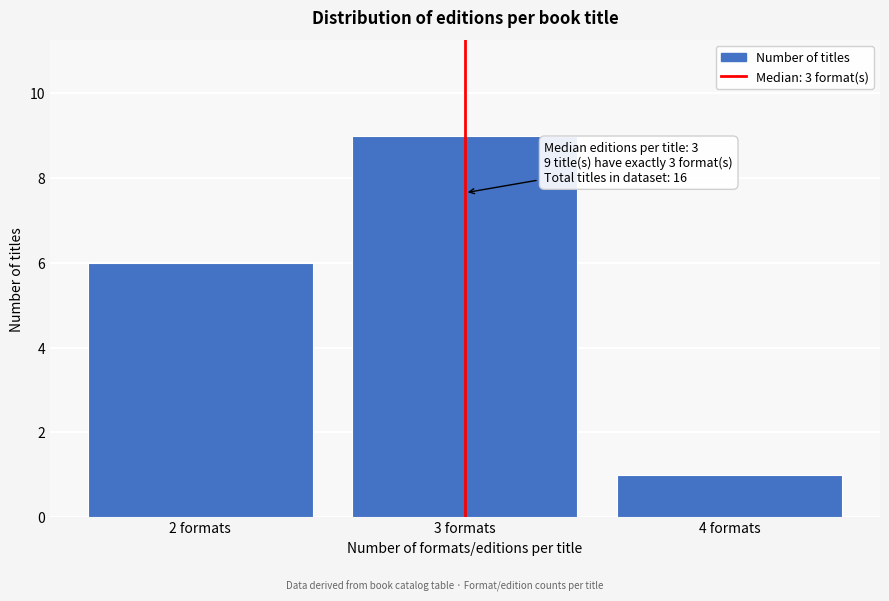

Reading right to left, extract all data points from this chart.

1	9	6